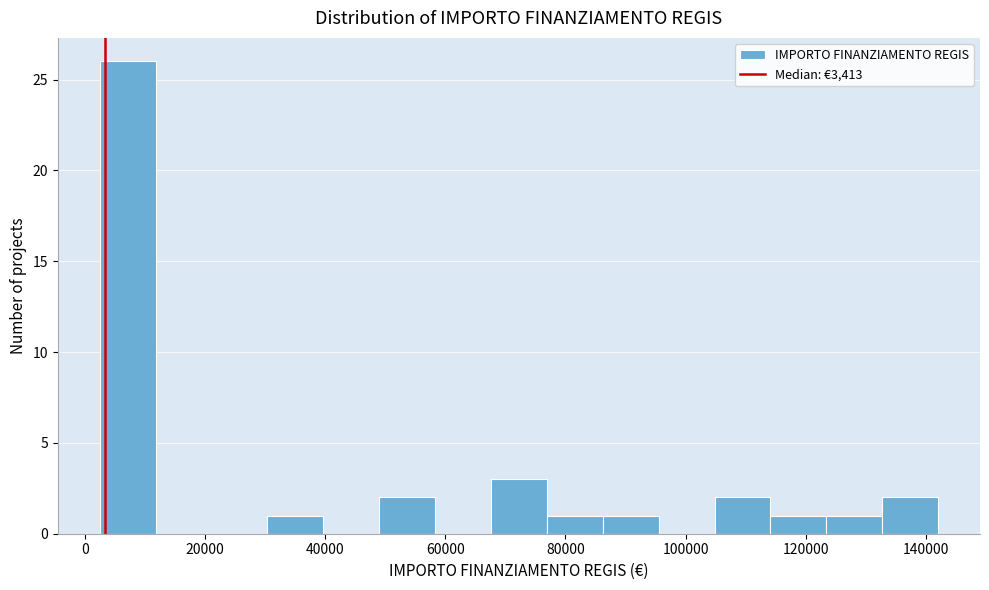

Reading left to right, transcribe this chart: for each bar, give the range it covers on the x-axis and its height. Neither the bar edges nor the heights are printed on the chart, so give them approximately, as read against the axes.

2000 to 12000: 26
12000 to 22000: 0
22000 to 30000: 0
30000 to 40000: 1
40000 to 50000: 0
50000 to 58000: 2
58000 to 68000: 0
68000 to 76000: 3
76000 to 86000: 1
86000 to 96000: 1
96000 to 104000: 0
104000 to 114000: 2
114000 to 124000: 1
124000 to 132000: 1
132000 to 142000: 2